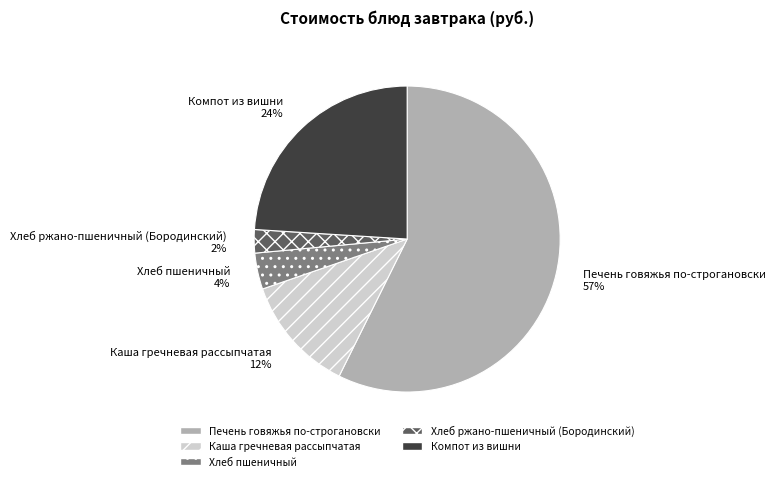

Count the number of slices in the pie.

5